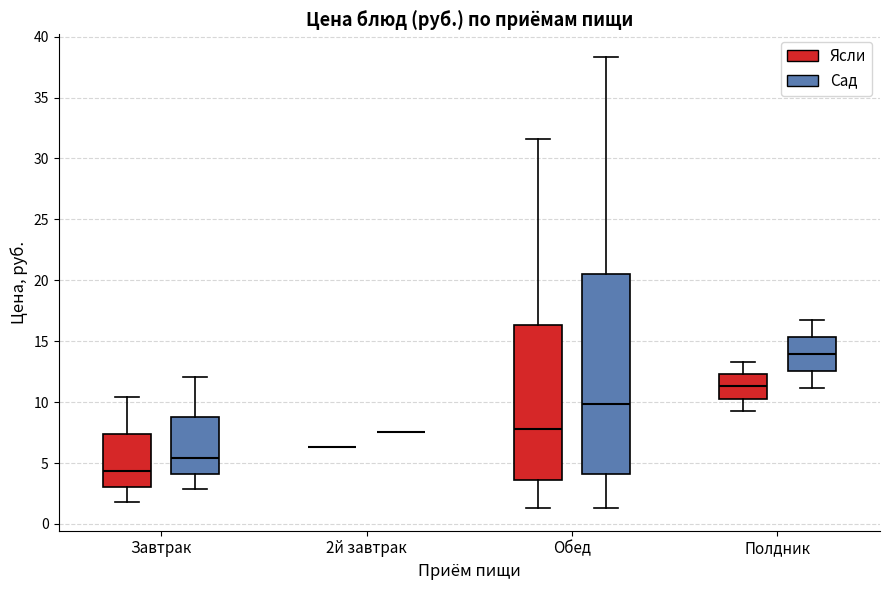

Comparing the boxes themselves (not the whiskers), which one is the tallest?

Обед (Сад)